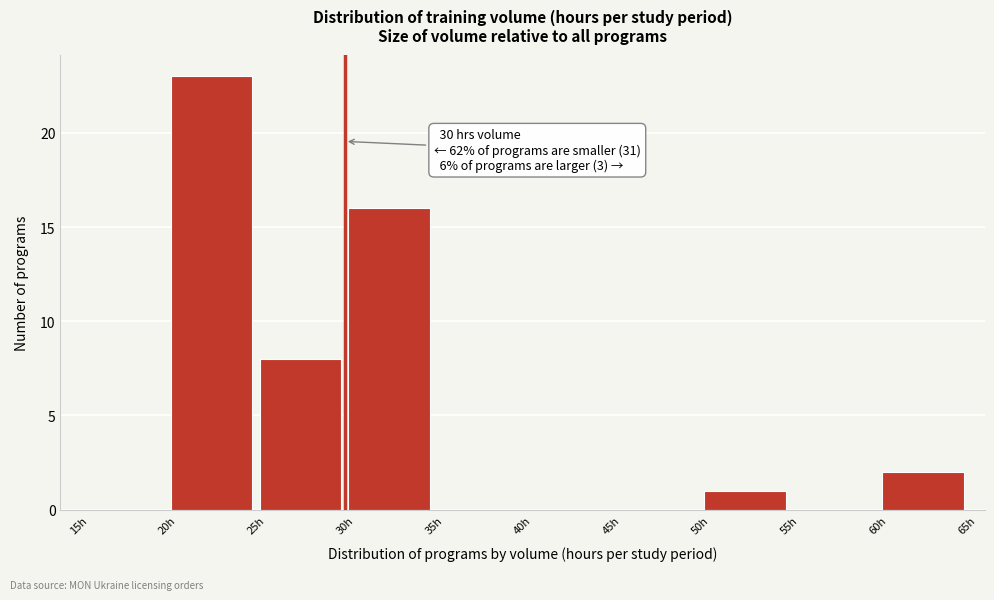

Over which range of the x-axis is the bar tallest?

20 to 25